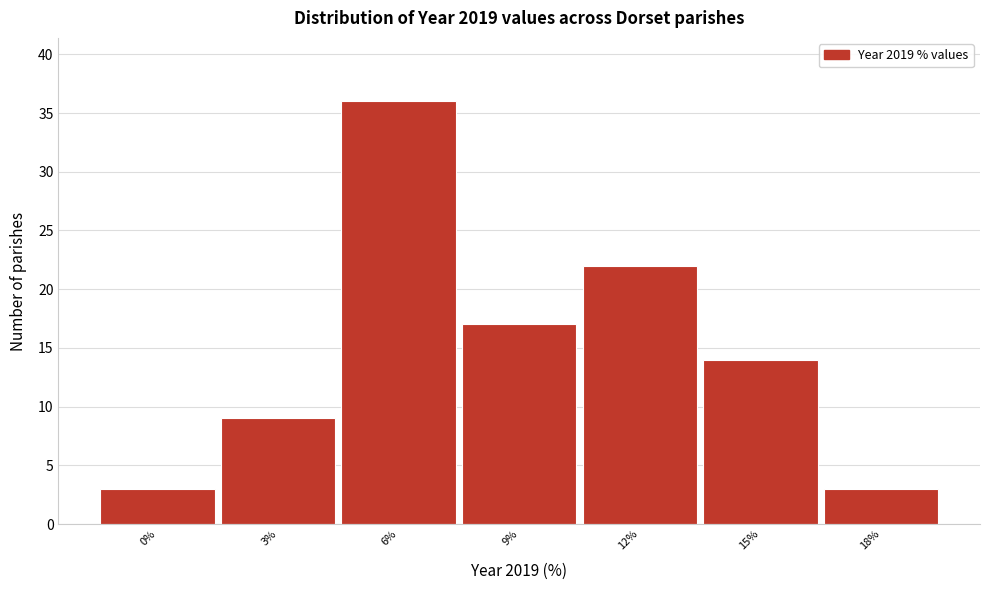

Reading left to right, transcribe all the data shown in this chart.

0%=3	3%=9	6%=36	9%=17	12%=22	15%=14	18%=3